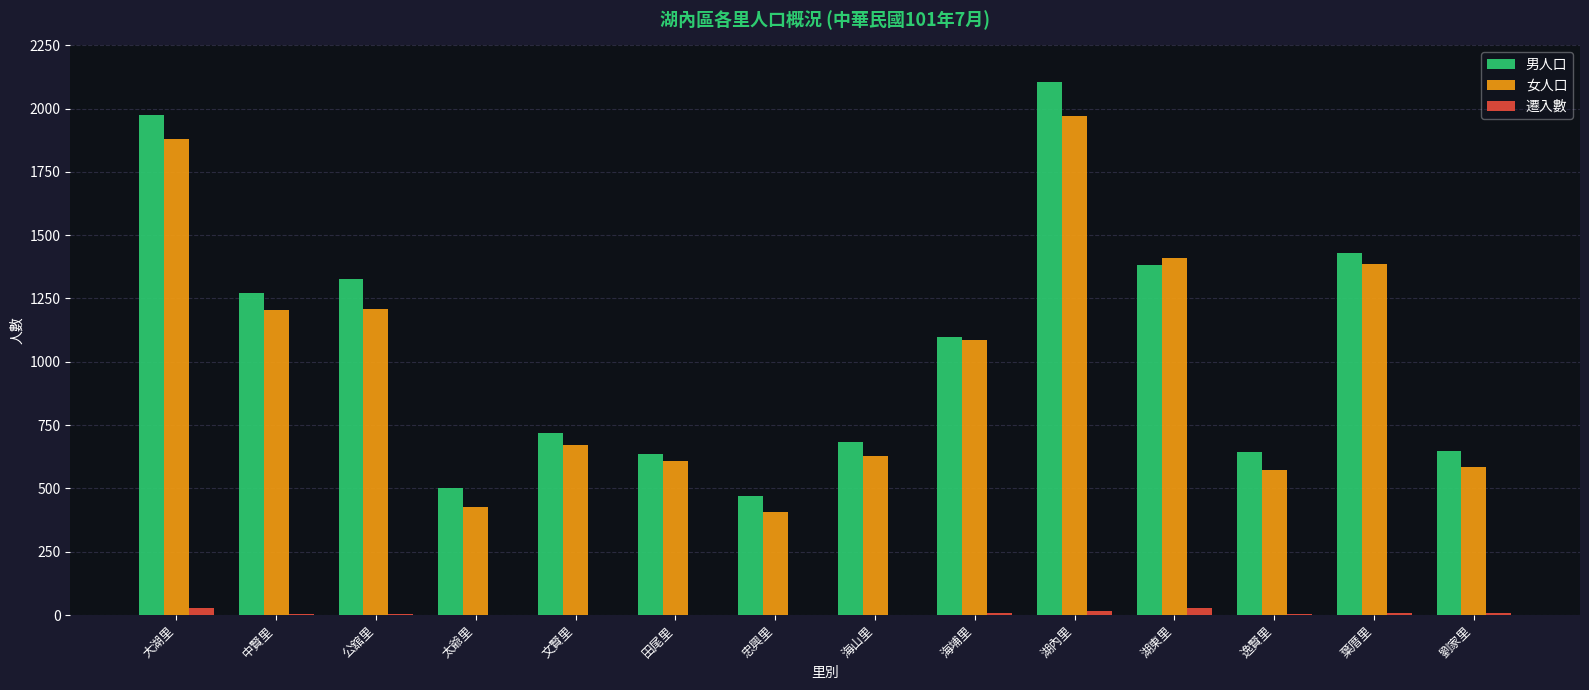

Where does the 男人口 series first go above 1098?

大湖里